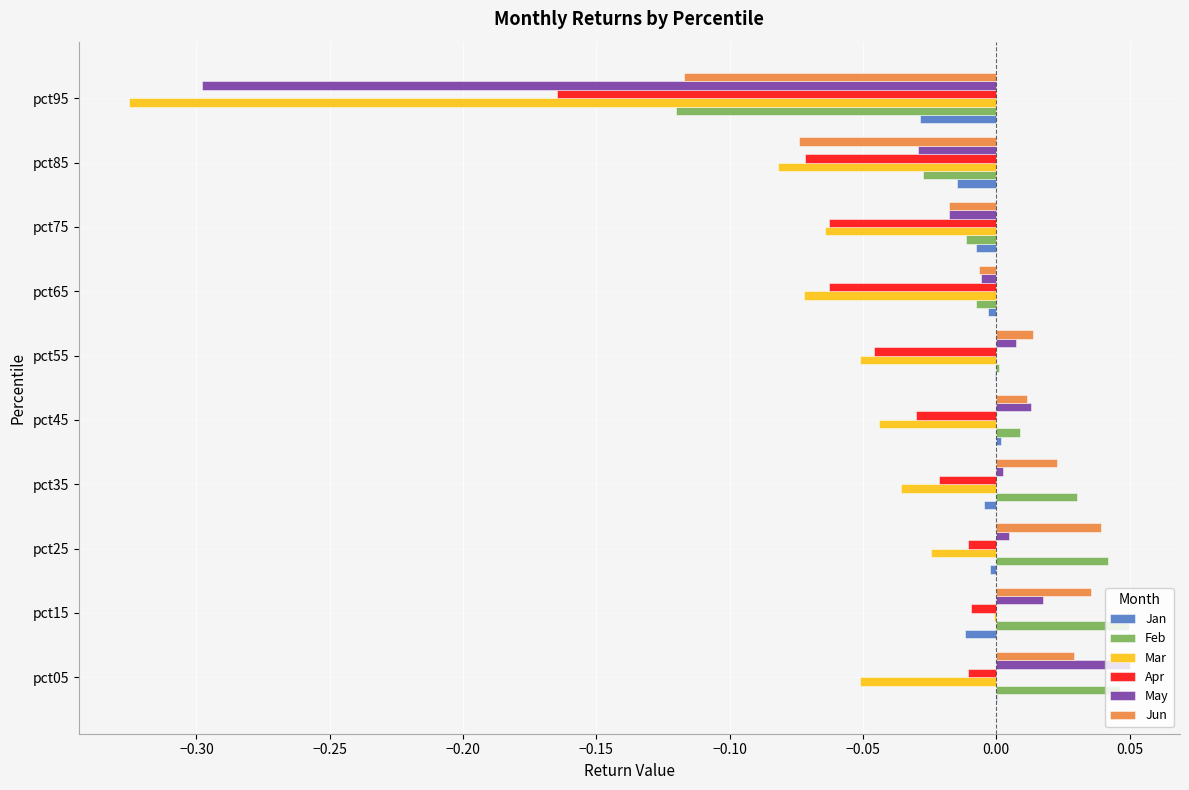

What is the sum of all Mar values?

-0.8